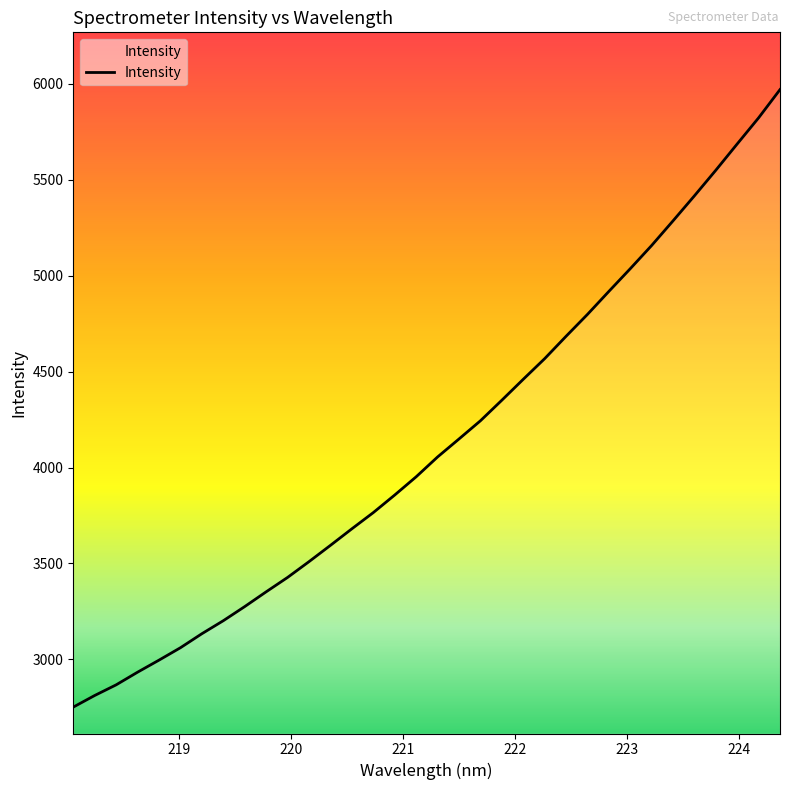

What is the minimum value shown in the chart?

2751.3